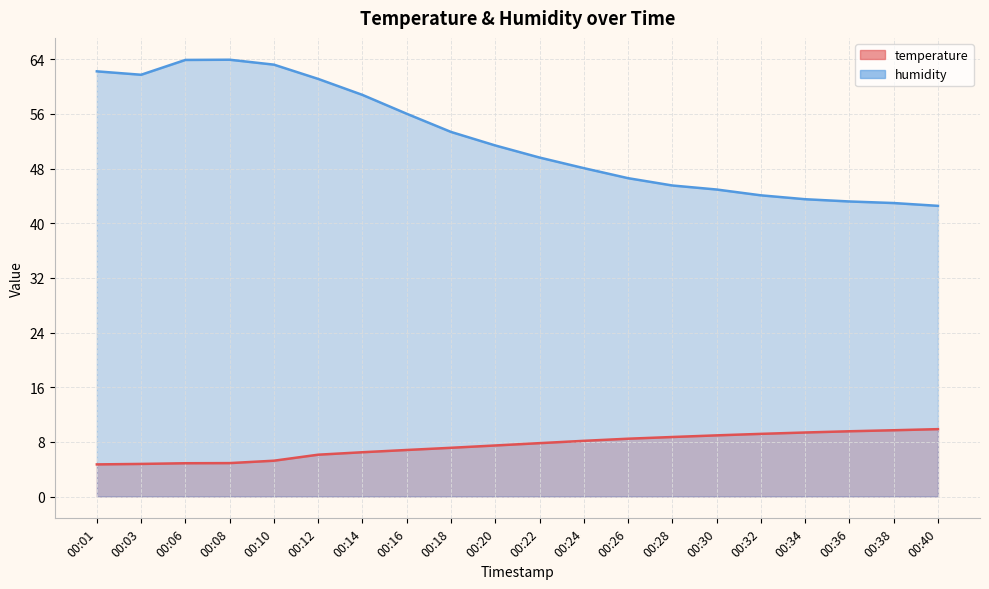

How many interior local valleys does the humidity series have?

1